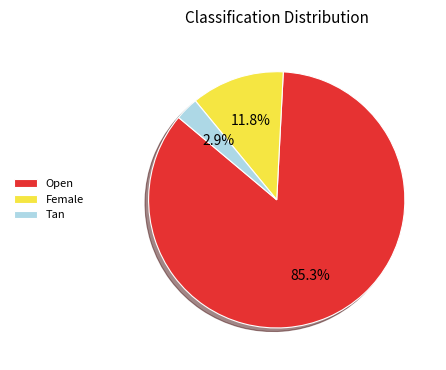

True or false: Female accounts for 12% of the total.

True